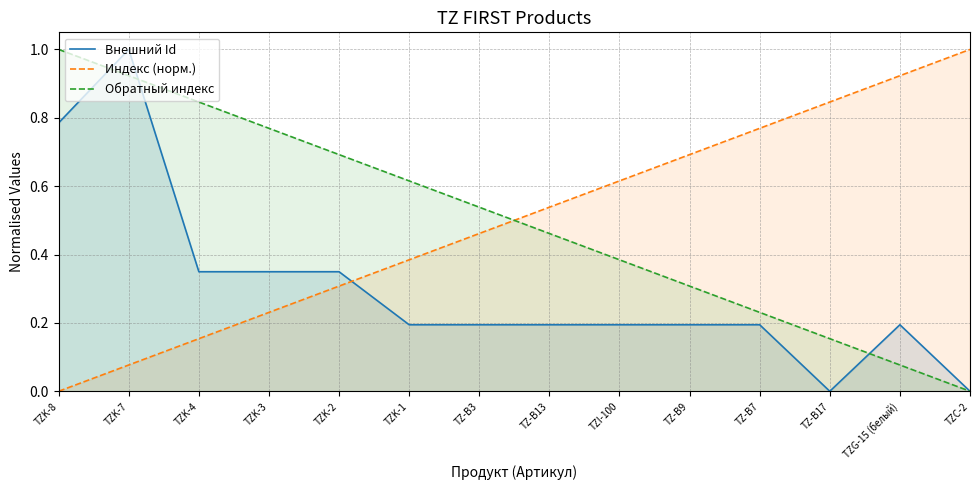

List the labels in order of Внешний Id value, smallest first.

TZ-B17, TZC-2, TZ-B13, TZ-B3, TZ-B7, TZ-B9, TZG-15 (белый), TZI-100, TZK-1, TZK-2, TZK-3, TZK-4, TZK-8, TZK-7